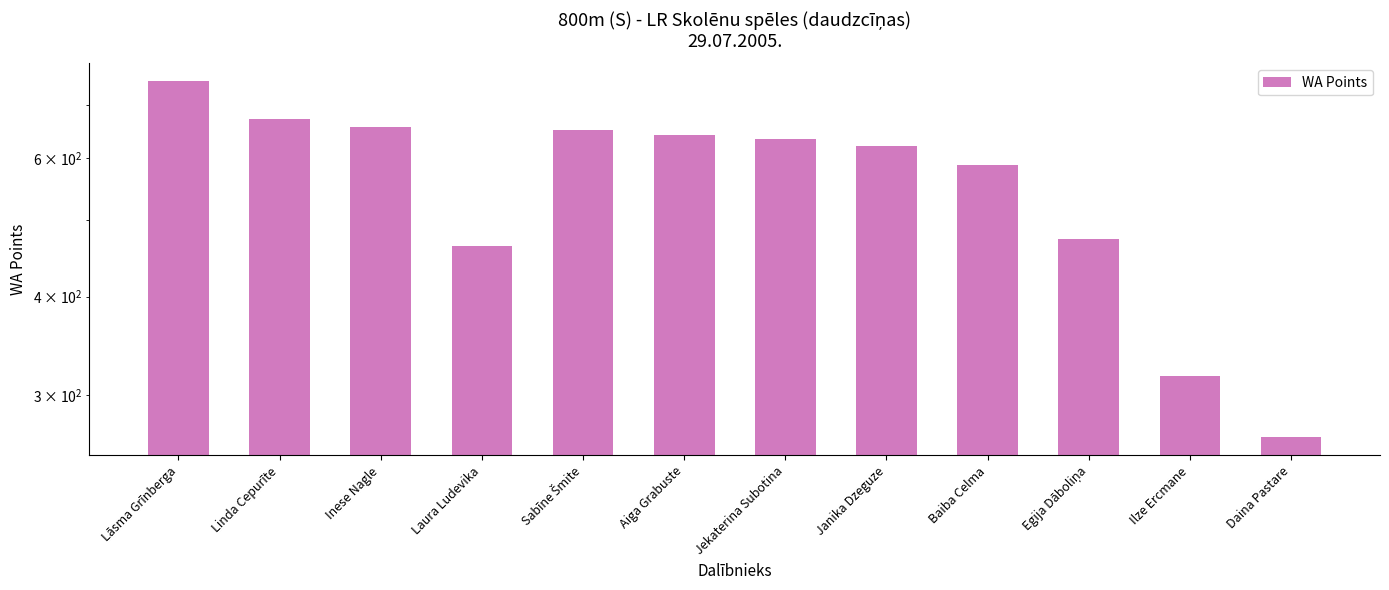

List the labels in order of value, smallest first.

Daina Pastare, Ilze Ercmane, Laura Ludevika, Egija Dāboliņa, Baiba Celma, Janika Dzeguze, Jekaterina Subotina, Aiga Grabuste, Sabīne Šmite, Inese Nagle, Linda Cepurīte, Lāsma Grīnberga